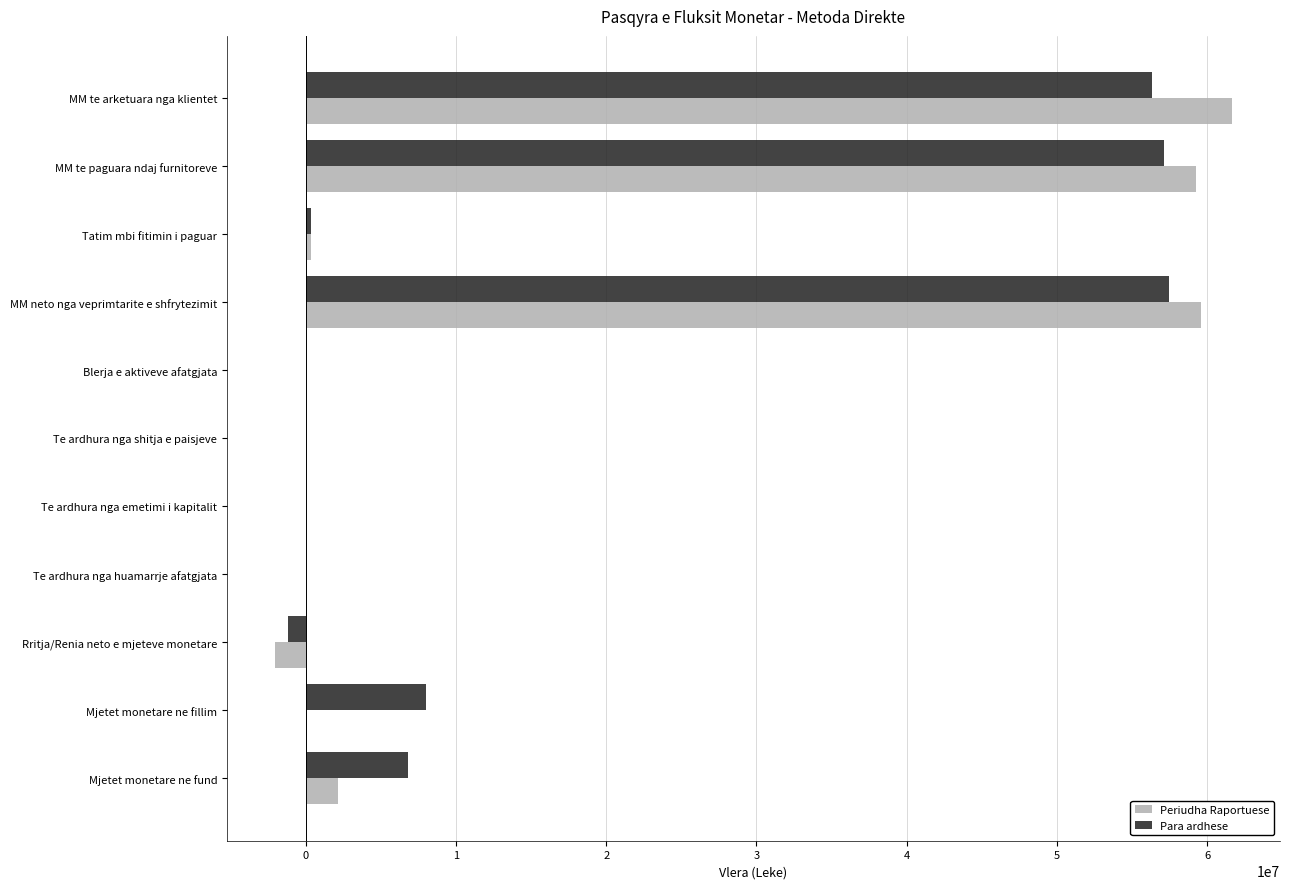

Which series changed the most between MM te arketuara nga klientet and Te ardhura nga emetimi i kapitalit?

Periudha Raportuese